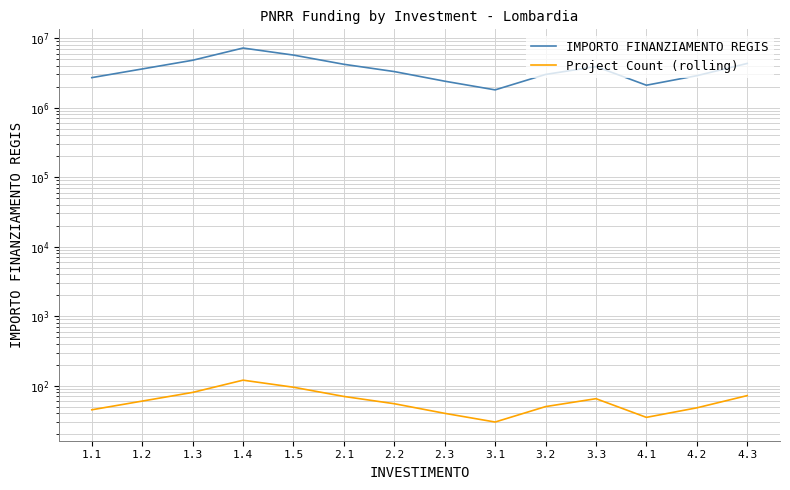

Does the chart have visible grid lines?

Yes